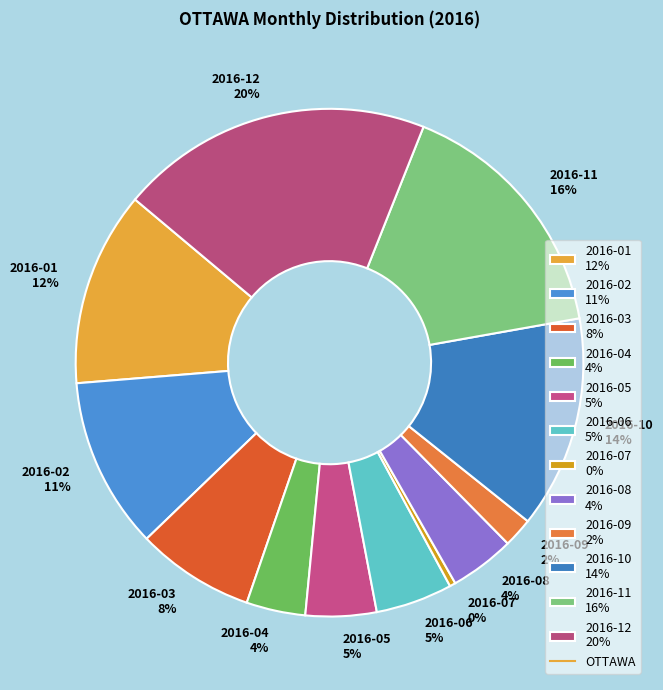

What percentage is the 2016-12 slice, to the nearest percent?

20%